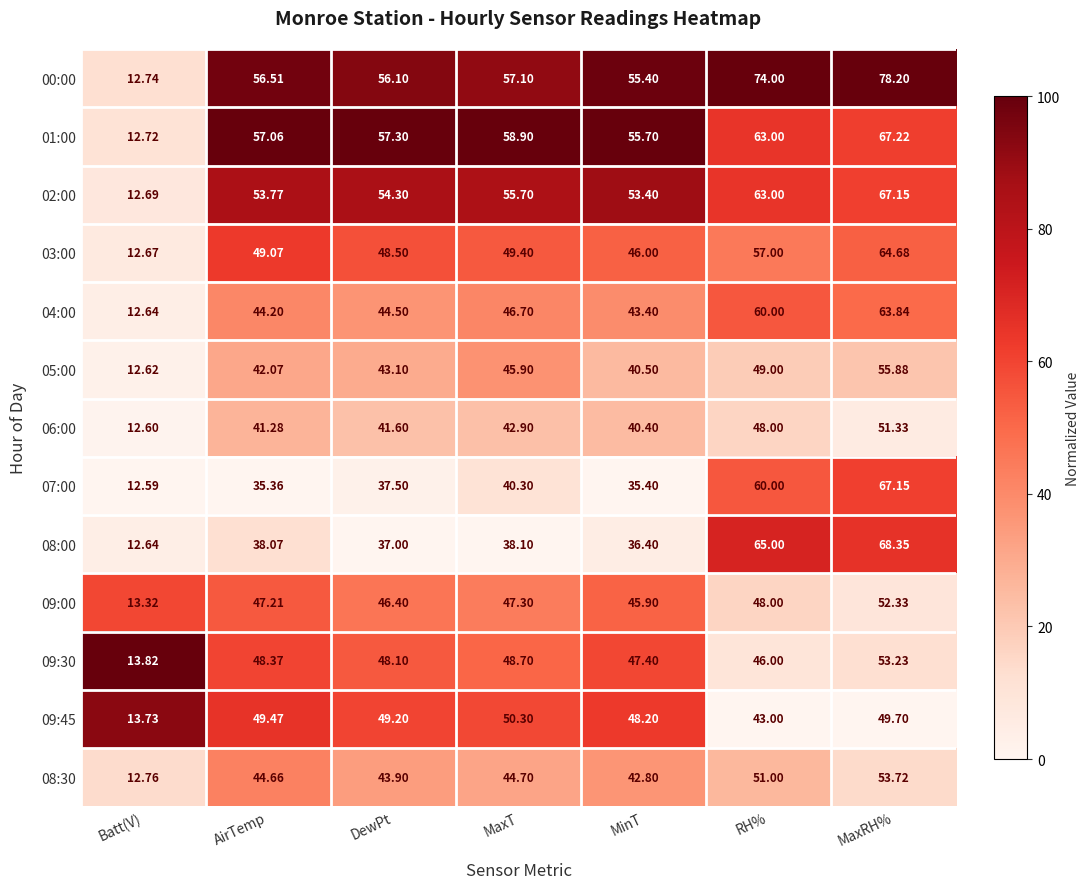

Which series changed the most between Batt(V) and MaxT?

01:00